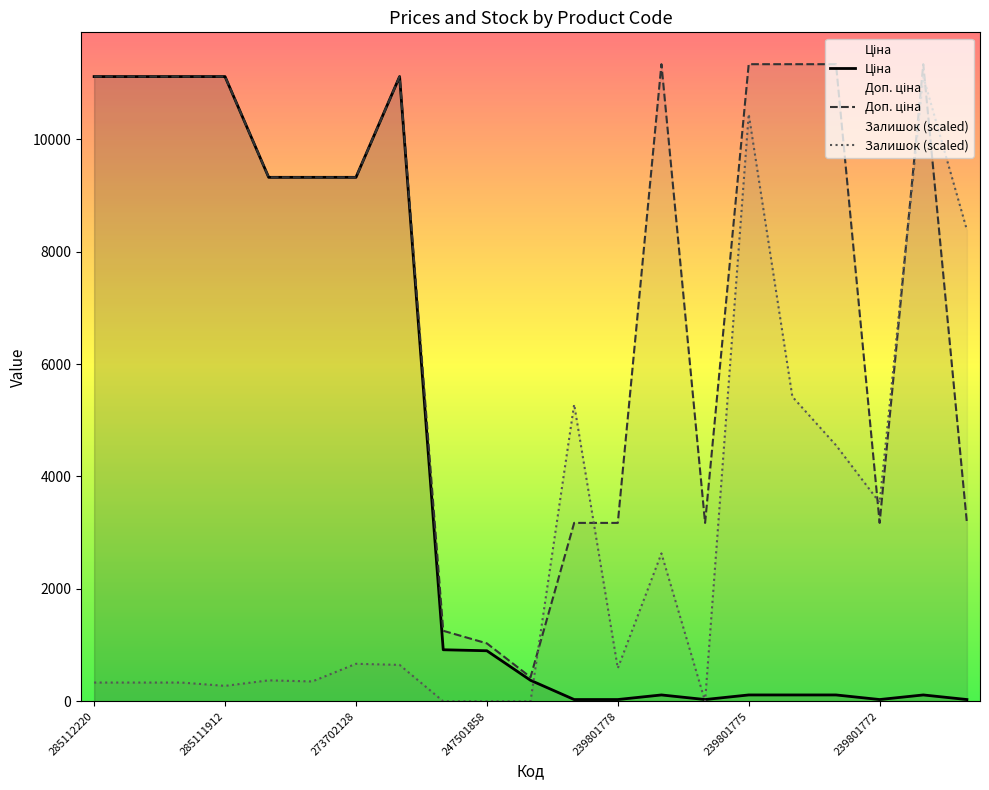

True or false: Ціна has more than 2 interior local peaks.

True